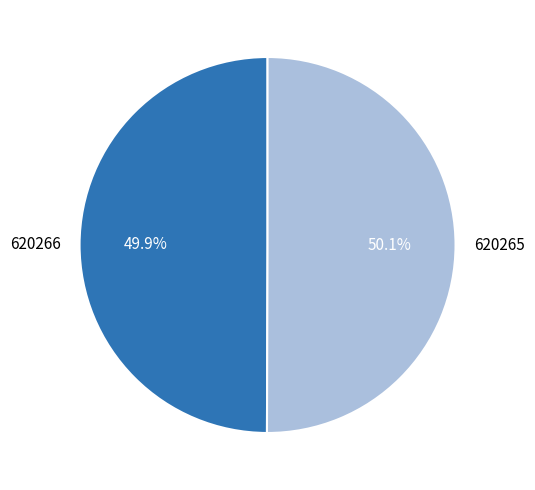

How many segments does this pie chart have?

2